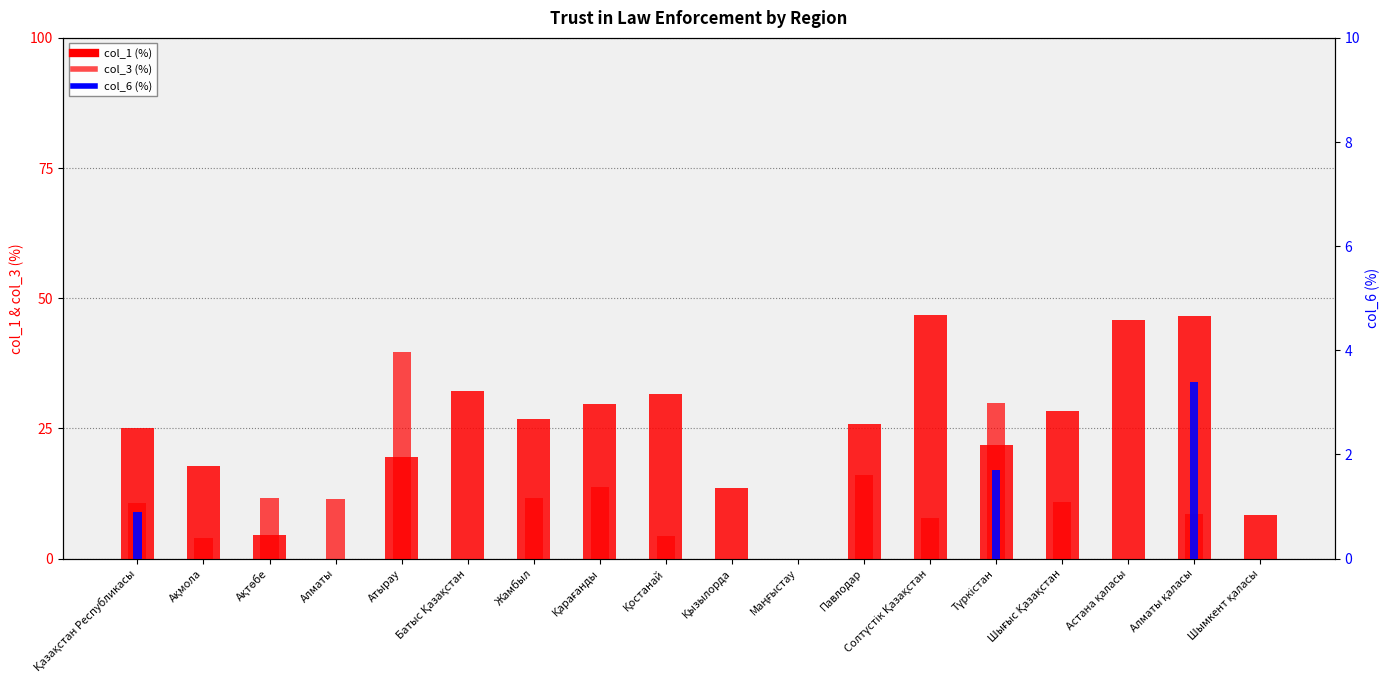

What is the label of the 14th bar from the right?

Атырау